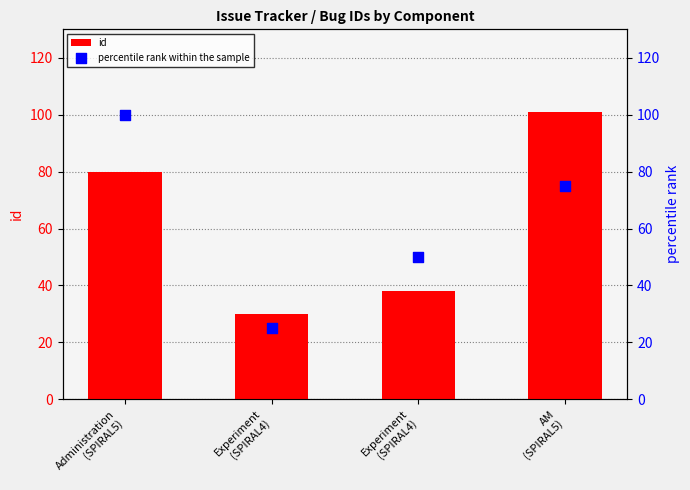

Which series contains the lowest Y value?

percentile rank within the sample